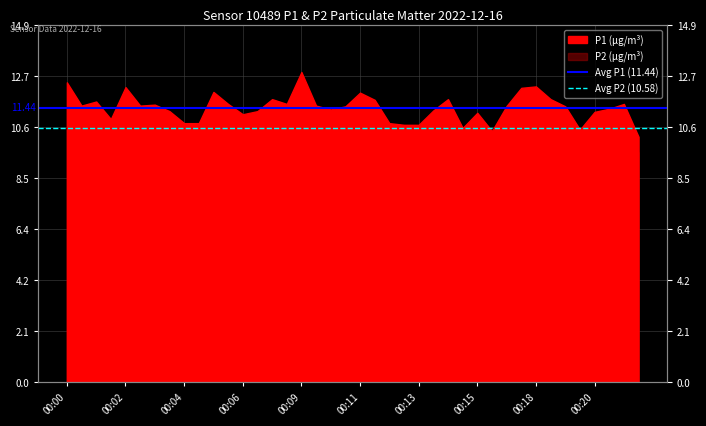

What is the smallest value displayed?

10.6